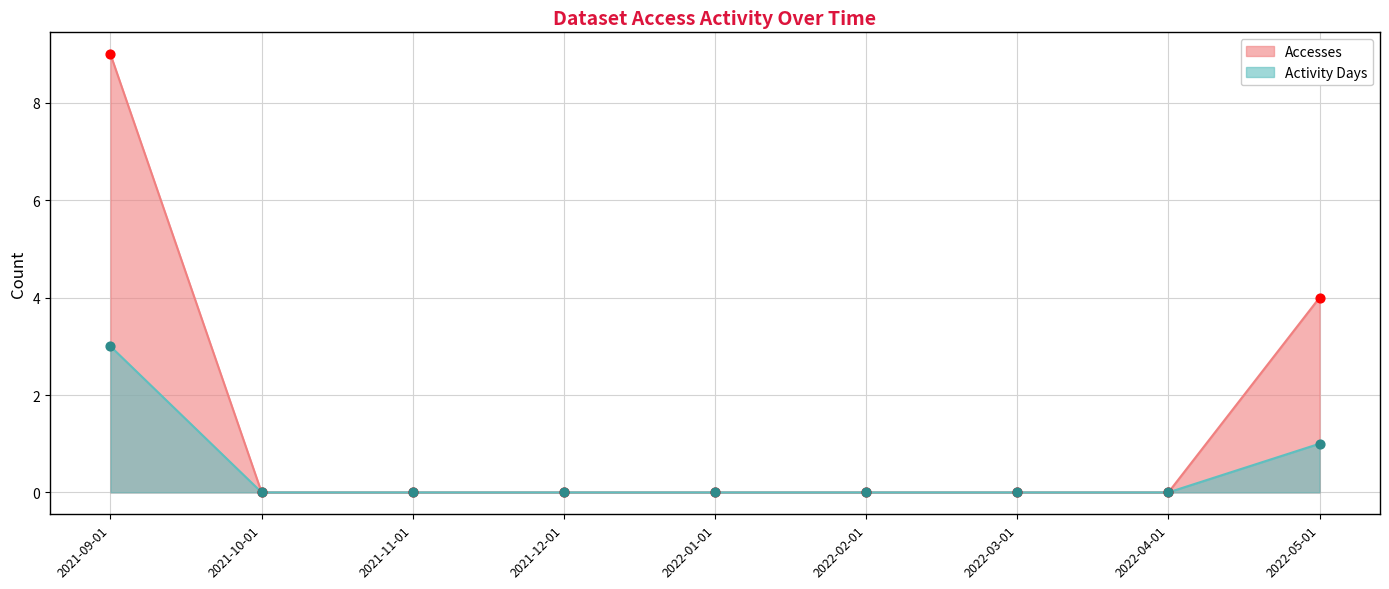

At which category is the sum across all series the highest?

2021-09-01